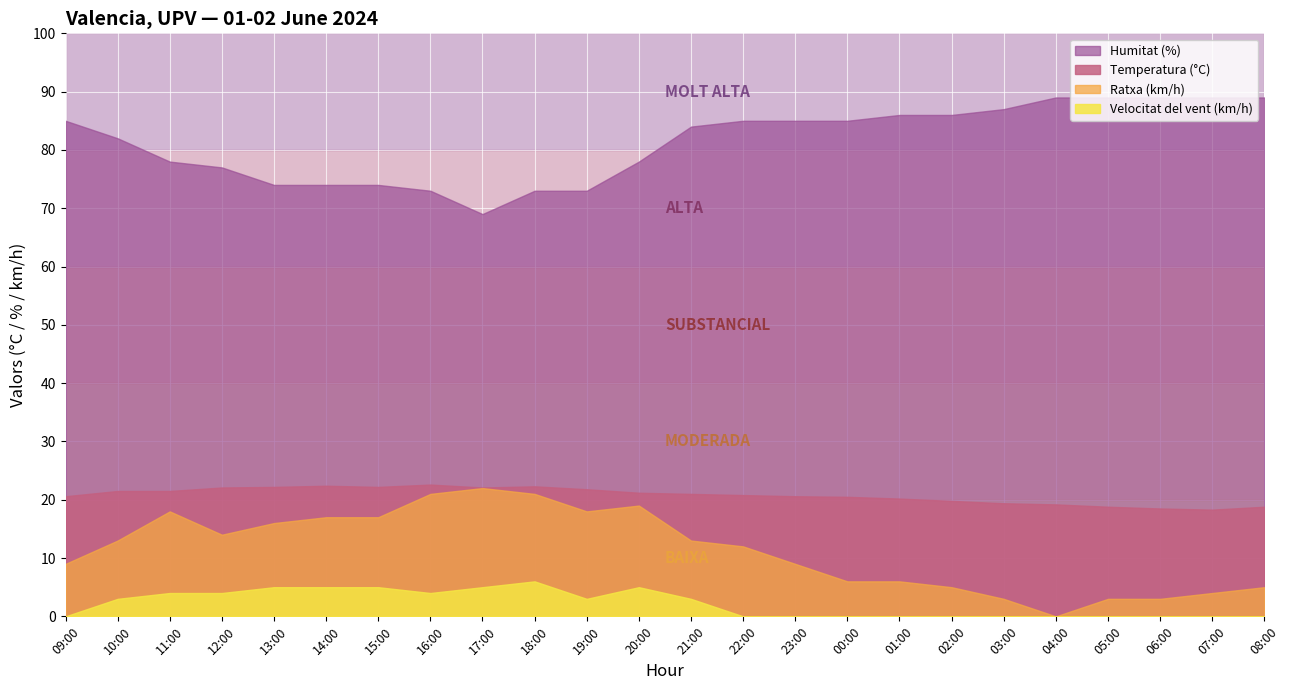

What is the total value across all series at 23:00?

114.6